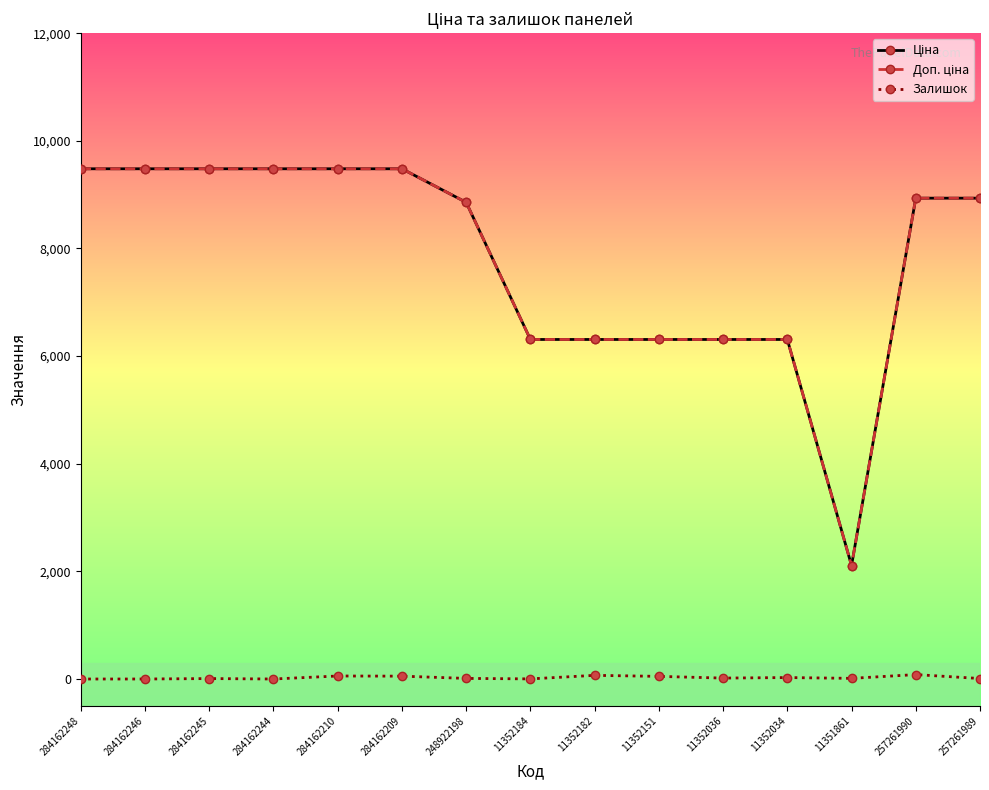

What is the greatest value displayed?

9480.1